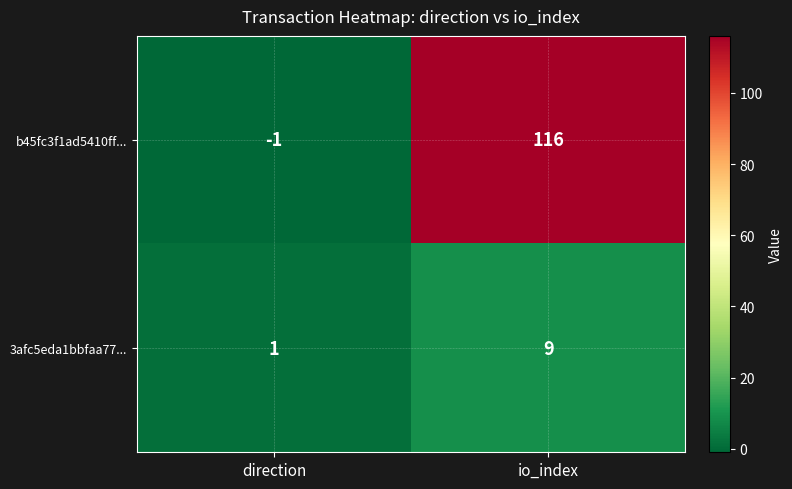

Count the number of data series in this chart.

2